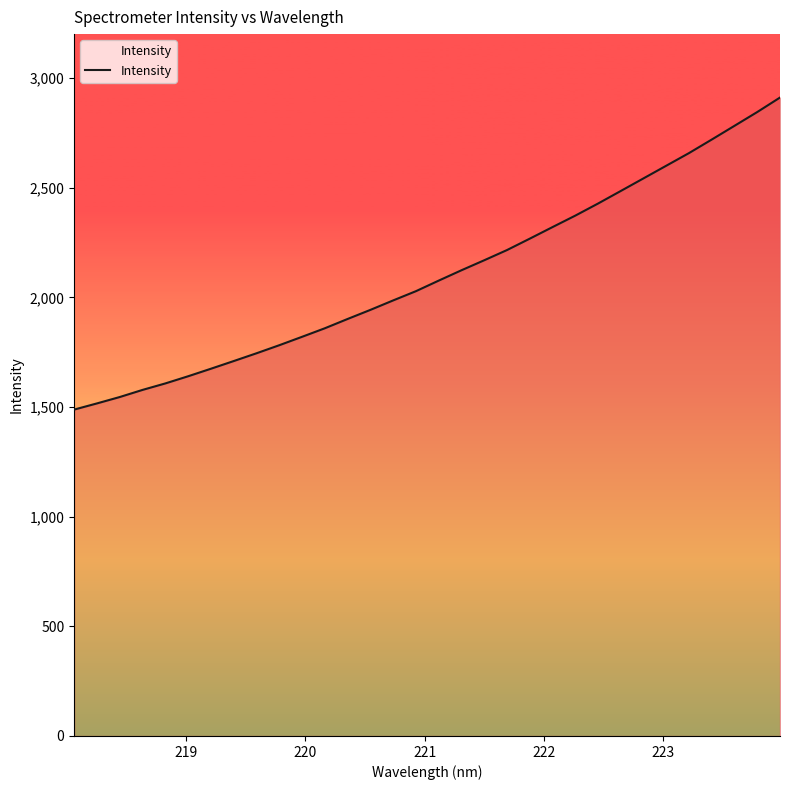

Count the number of values greater than 2076.

16